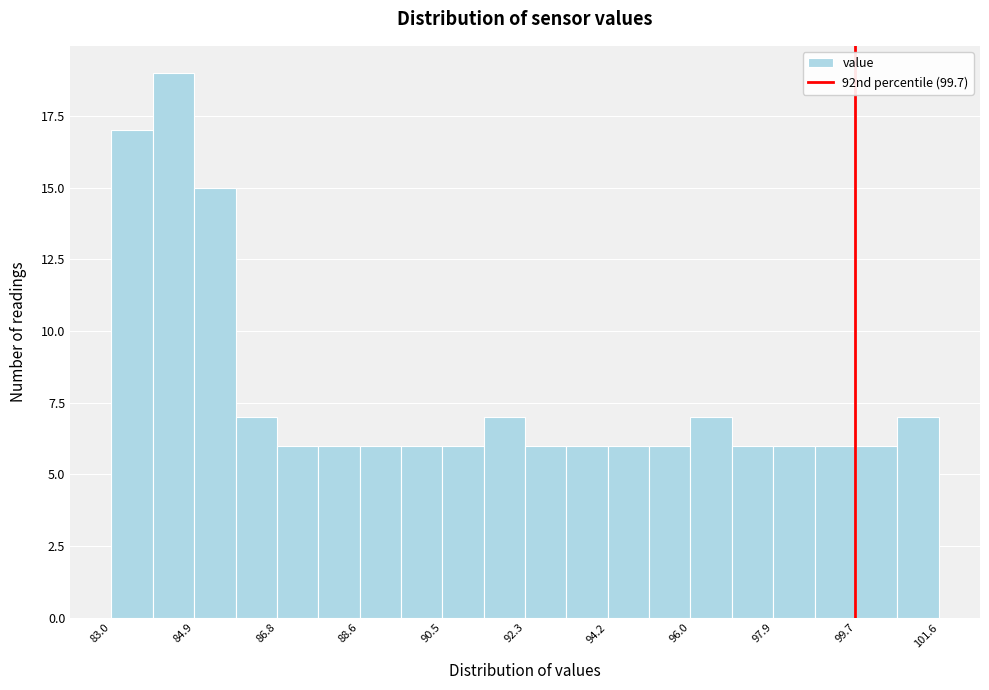

Reading left to right, transcribe this chart: for each bar, give the range it covers on the x-axis and its height. Neither the bar edges nor the heights are printed on the chart, so give them approximately, as read against the axes.

83.0 to 84.0: 17
84.0 to 84.8: 19
84.8 to 85.8: 15
85.8 to 86.8: 7
86.8 to 87.6: 6
87.6 to 88.6: 6
88.6 to 89.6: 6
89.6 to 90.4: 6
90.4 to 91.4: 6
91.4 to 92.4: 7
92.4 to 93.2: 6
93.2 to 94.2: 6
94.2 to 95.2: 6
95.2 to 96.0: 6
96.0 to 97.0: 7
97.0 to 97.8: 6
97.8 to 98.8: 6
98.8 to 99.8: 6
99.8 to 100.6: 6
100.6 to 101.6: 7